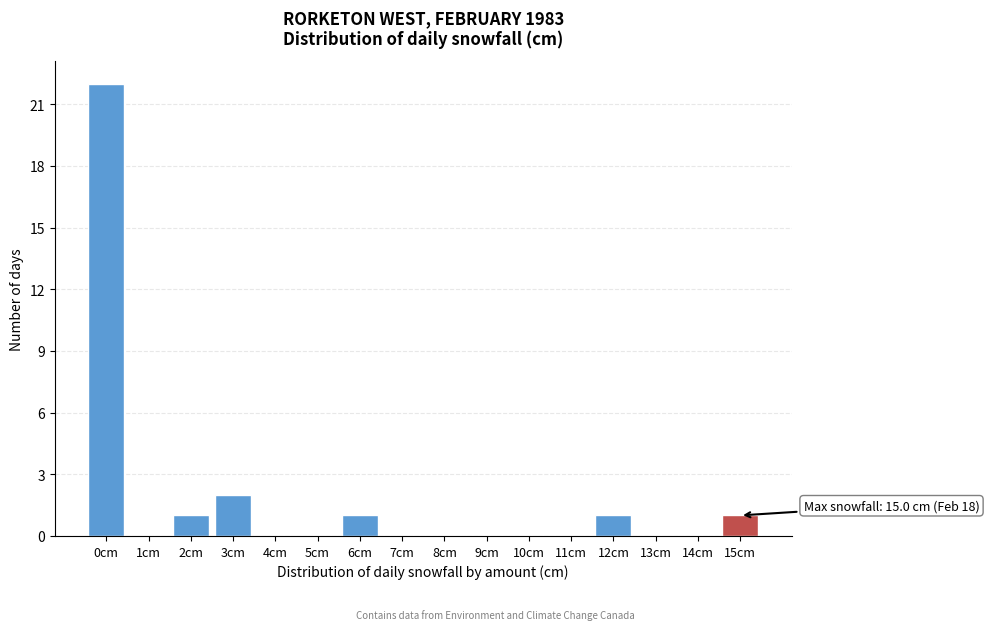

Reading right to left, what are all the values shown in this chart?

15cm=1	14cm=0	13cm=0	12cm=1	11cm=0	10cm=0	9cm=0	8cm=0	7cm=0	6cm=1	5cm=0	4cm=0	3cm=2	2cm=1	1cm=0	0cm=22